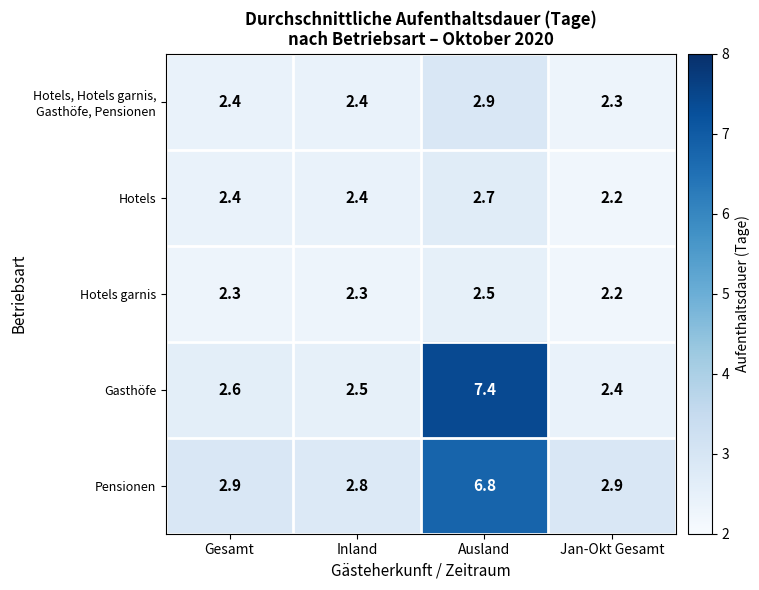

What is the difference between the highest and lowest values at Ausland?

4.9